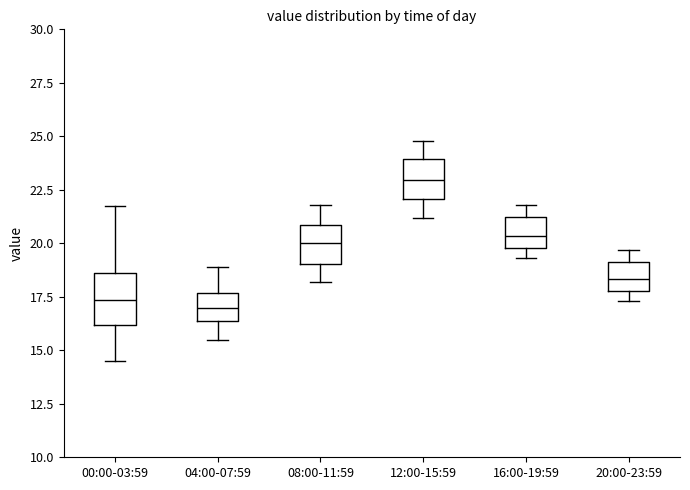

Comparing the boxes themselves (not the whiskers), which one is the tallest?

00:00-03:59